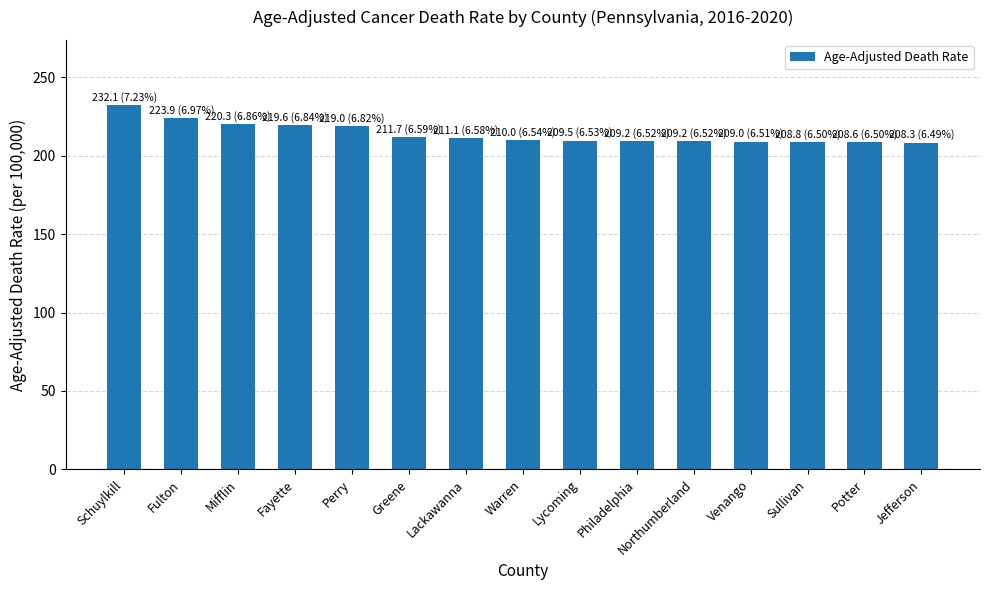

How many series are shown in this chart?

1